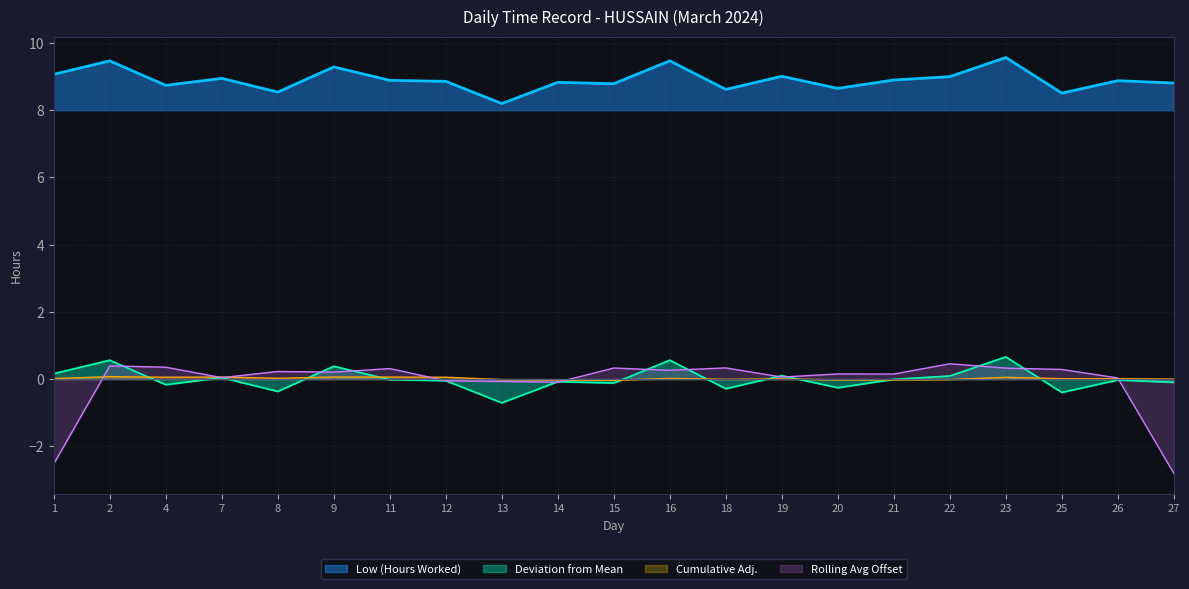

Rank the categories by value from lowest to highest.

13, 25, 8, 18, 20, 4, 15, 27, 14, 12, 26, 11, 21, 7, 22, 19, 1, 9, 2, 16, 23